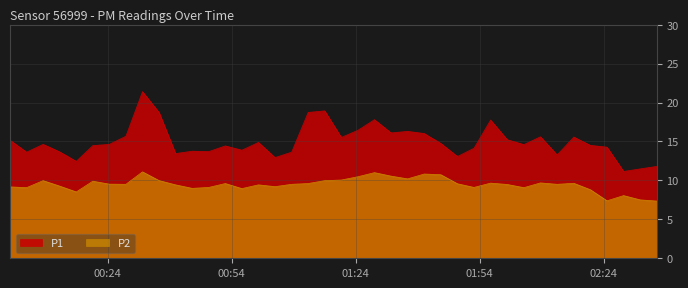

Which series has the largest total across all categories?

P1